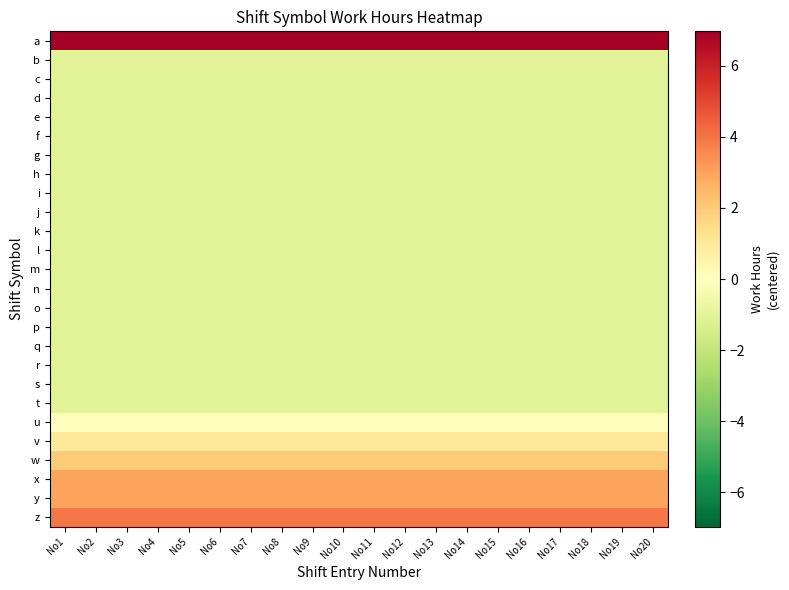

At No2, list the series in order from smallest to largest.

b, c, d, e, f, g, h, i, j, k, l, m, n, o, p, q, r, s, t, u, v, w, x, y, z, a